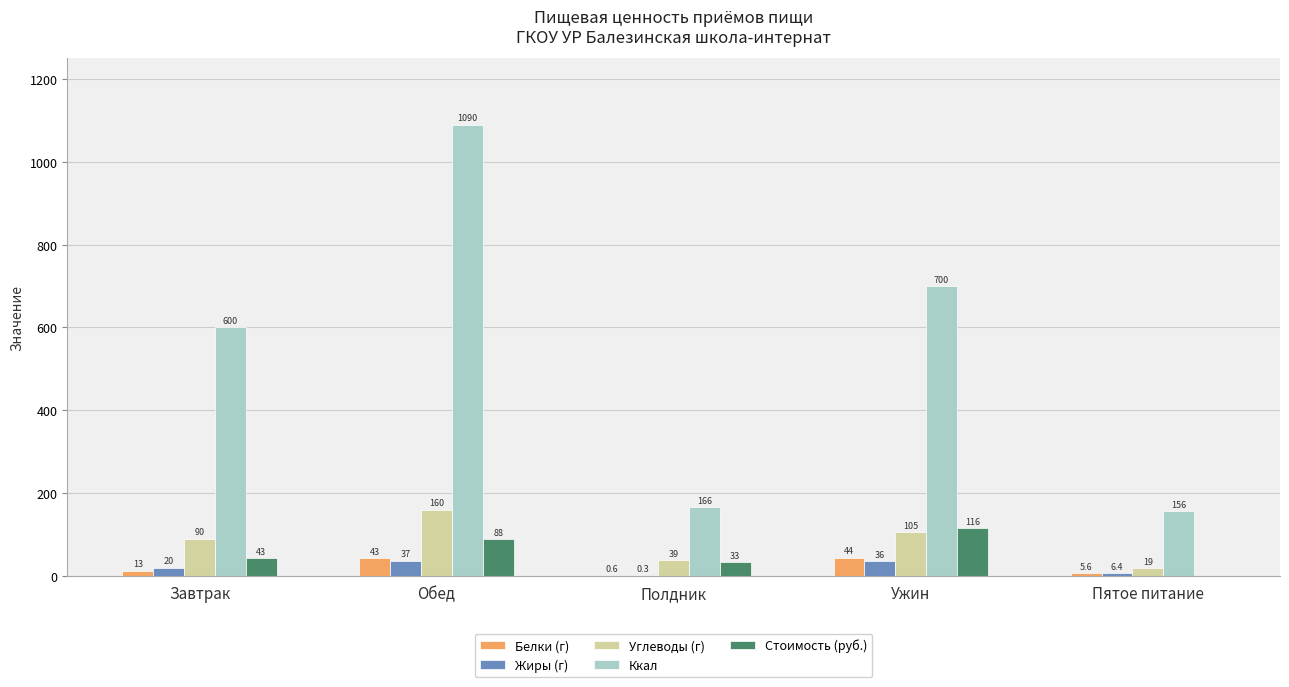

Reading left to right, extract all data points from this chart.

Белки (г): Завтрак=12.6	Обед=43.1	Полдник=0.6	Ужин=43.9	Пятое питание=5.6
Жиры (г): Завтрак=20.0	Обед=36.5	Полдник=0.3	Ужин=36.1	Пятое питание=6.4
Углеводы (г): Завтрак=89.6	Обед=160.1	Полдник=38.8	Ужин=105.1	Пятое питание=19.0
Ккал: Завтрак=600.3	Обед=1090.1	Полдник=165.6	Ужин=700.5	Пятое питание=156.0
Стоимость (руб.): Завтрак=43.2	Обед=87.8	Полдник=33.0	Ужин=116.1	Пятое питание=0.0